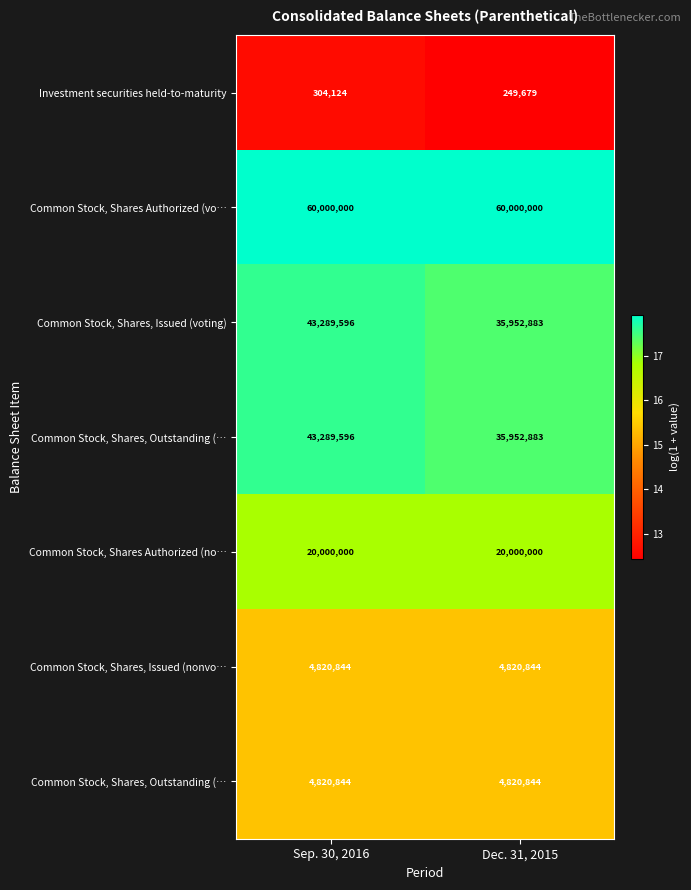

Which has a higher value, Sep. 30, 2016 or Dec. 31, 2015?

Sep. 30, 2016